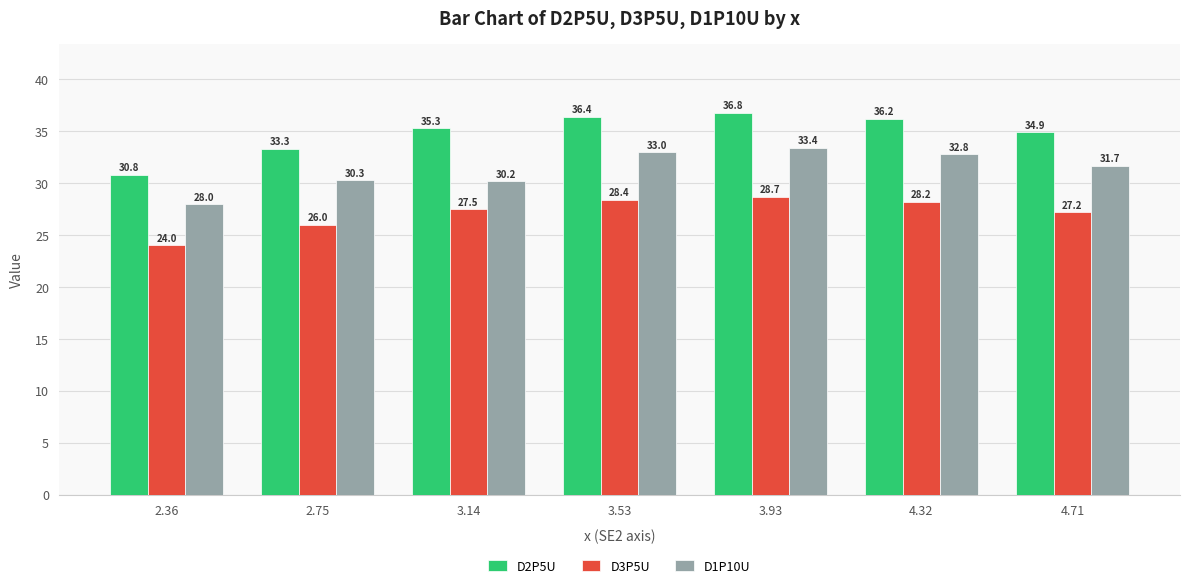

How many bars are there in total?

21